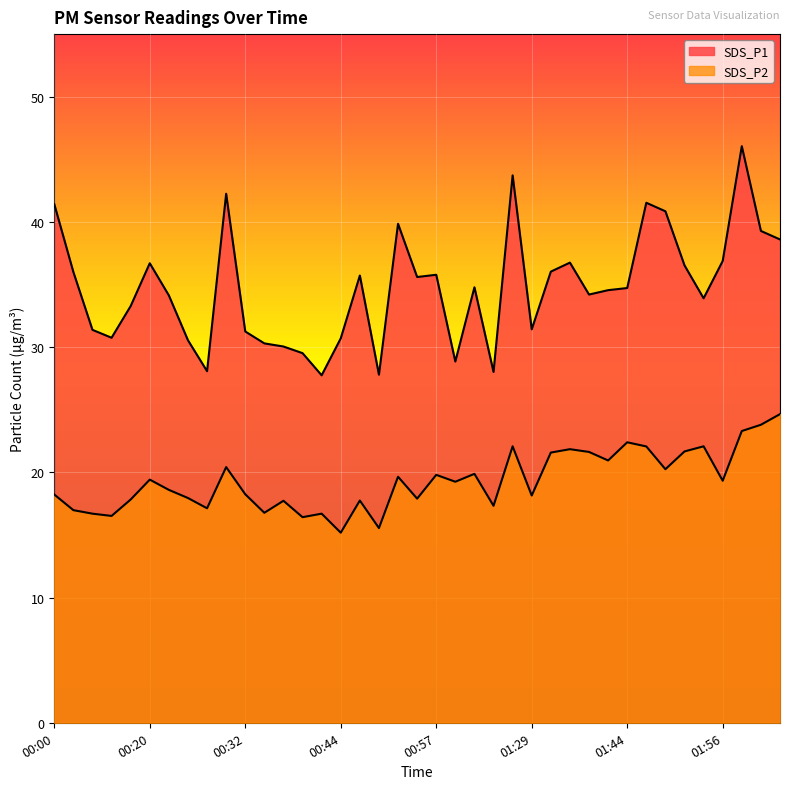

Is it true that SDS_P1 equals 29.7 at 01:59?

False